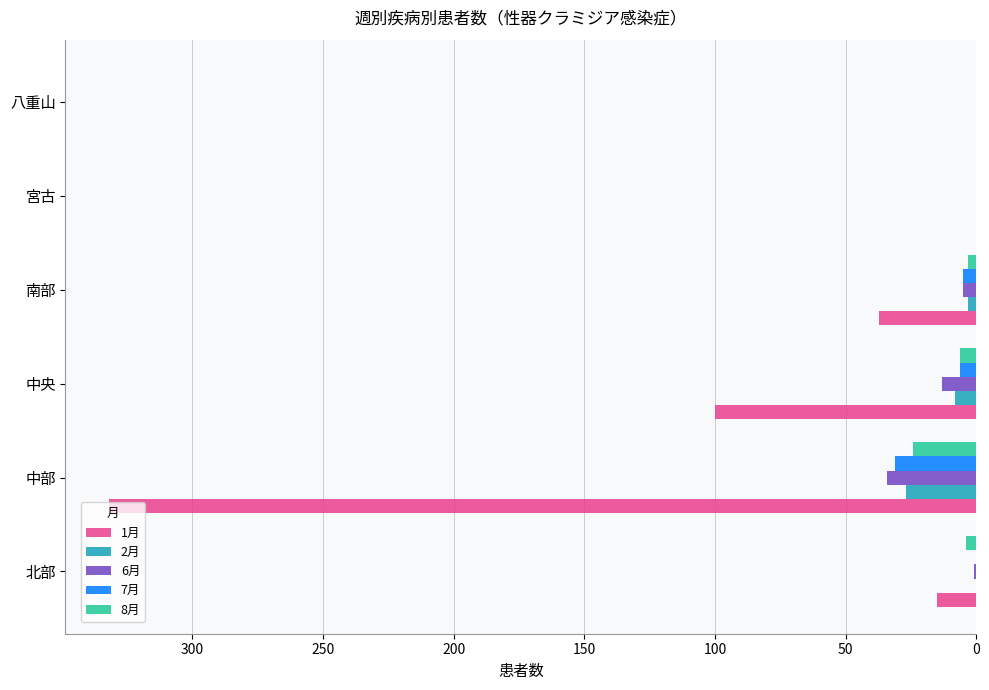

The 6月 series shows 18 at 宮古. True or false?

False